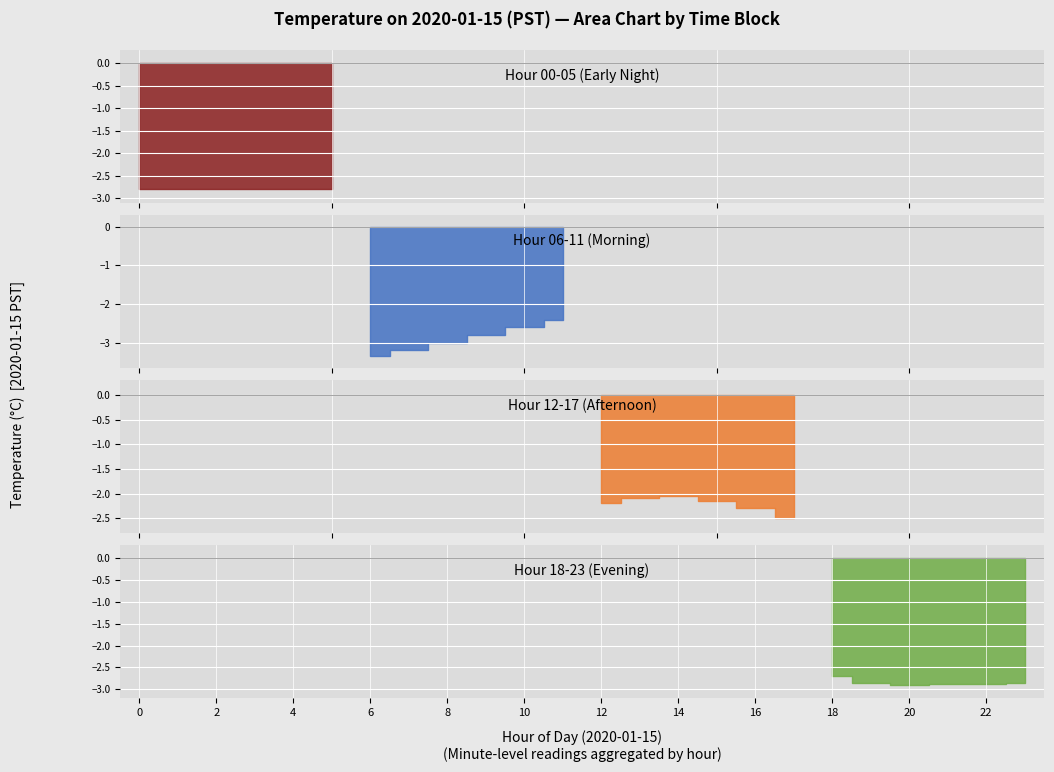

What is the change in value from 2 to 18?

-0.1